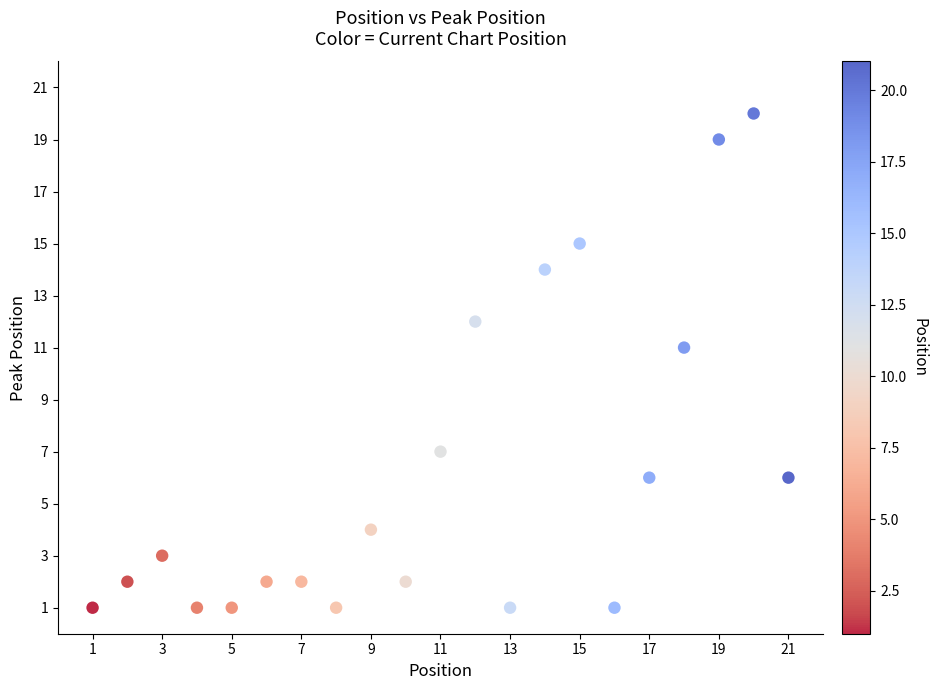

What is the range of Y values (max minus min)?

19